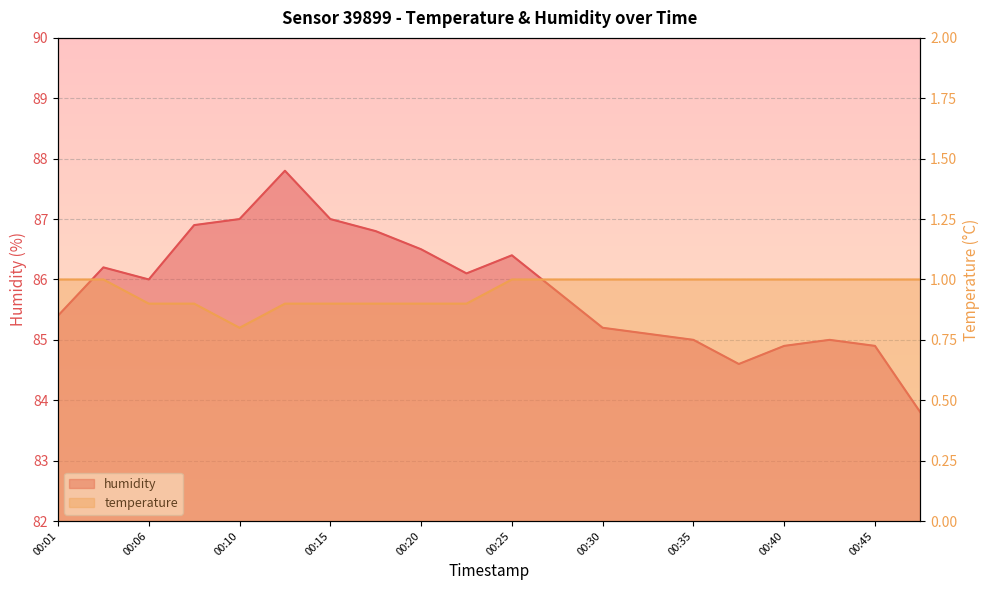

The humidity series shows 114.7 at 00:42. True or false?

False